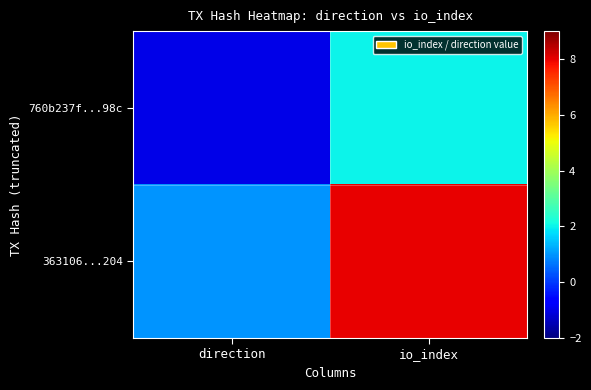

What is the difference between the highest and lowest values at direction?

2